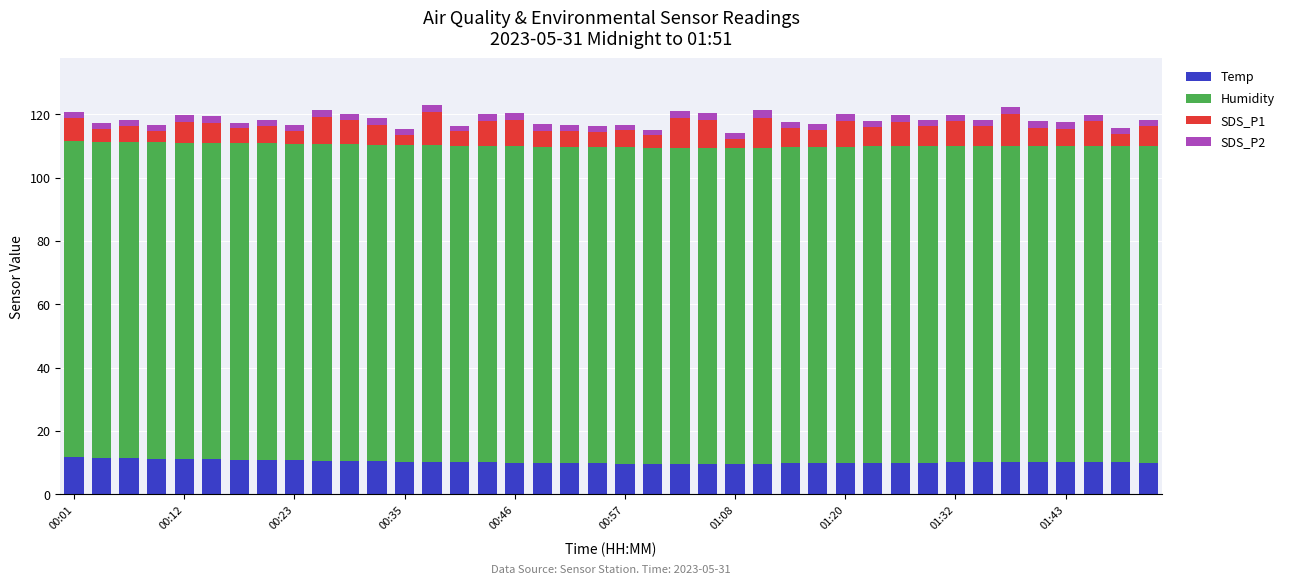

What is the sum of all Temp values?

410.9